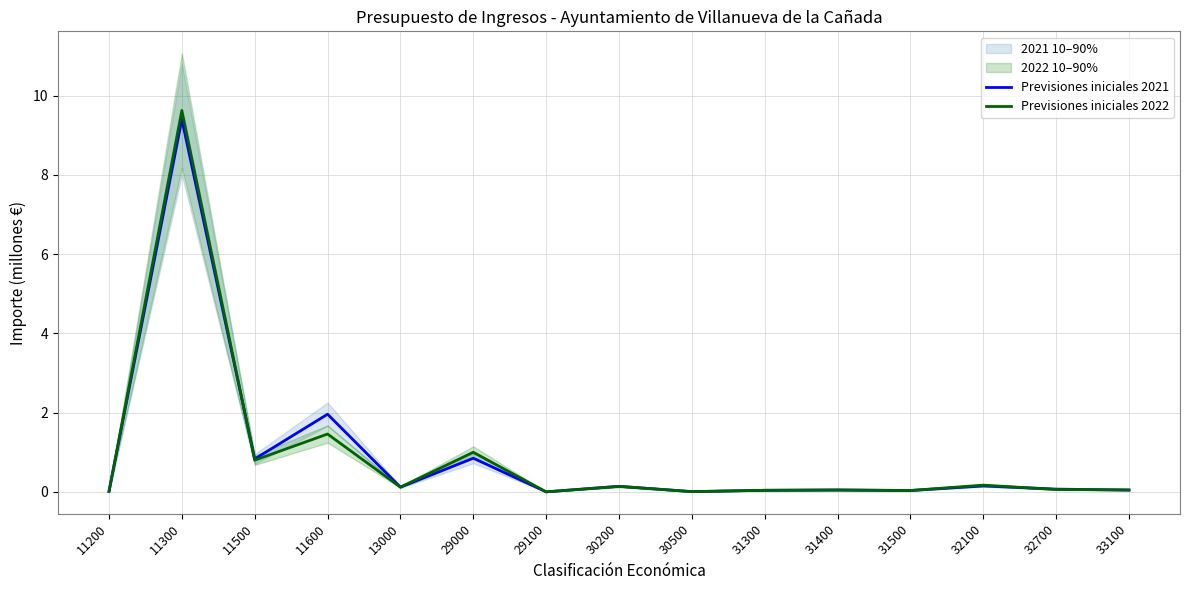

What is the sum of the Previsiones iniciales 2022 values at 33100 and 29100?

0.1